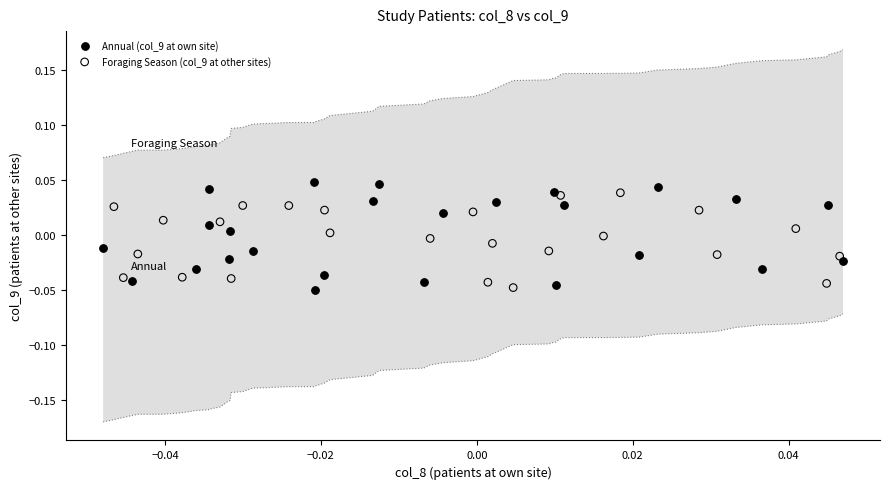

Which series has the widest spread of Y values?

Annual (col_9 at own site)